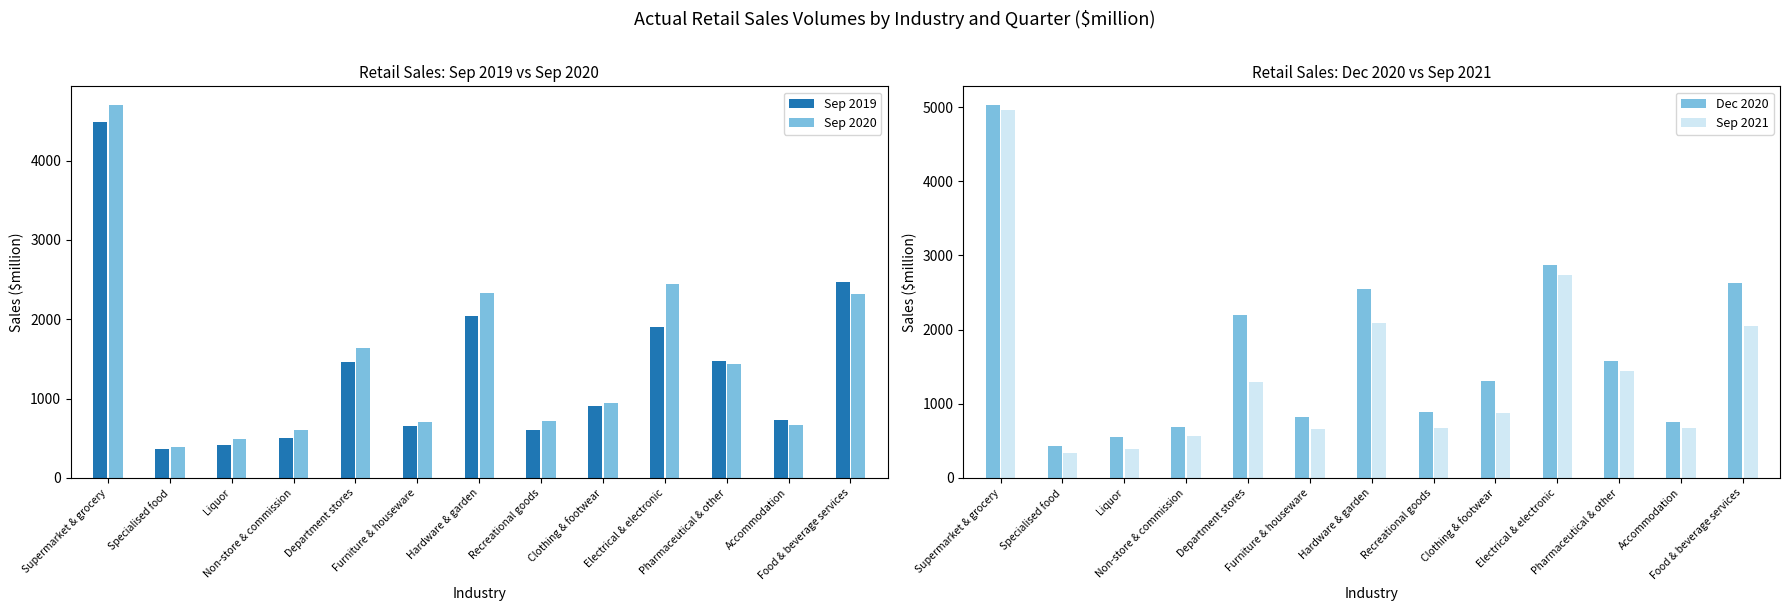

What are all the series names shown in the legend?

Sep 2019, Sep 2020, Dec 2020, Sep 2021